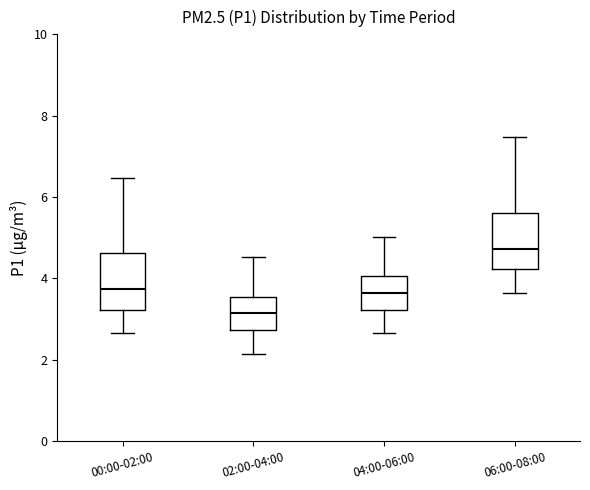

Reading left to right, read every box against the y-axis: the position of its median line, the range the box covers, and the ends of its whiskers. The values are not printed on the chart, so give them approximately, as read against the axis.

00:00-02:00: median 3.8, box 3.2 to 4.6, whiskers 2.6 to 6.4
02:00-04:00: median 3.2, box 2.8 to 3.6, whiskers 2.2 to 4.6
04:00-06:00: median 3.6, box 3.2 to 4.0, whiskers 2.6 to 5.0
06:00-08:00: median 4.8, box 4.2 to 5.6, whiskers 3.6 to 7.4